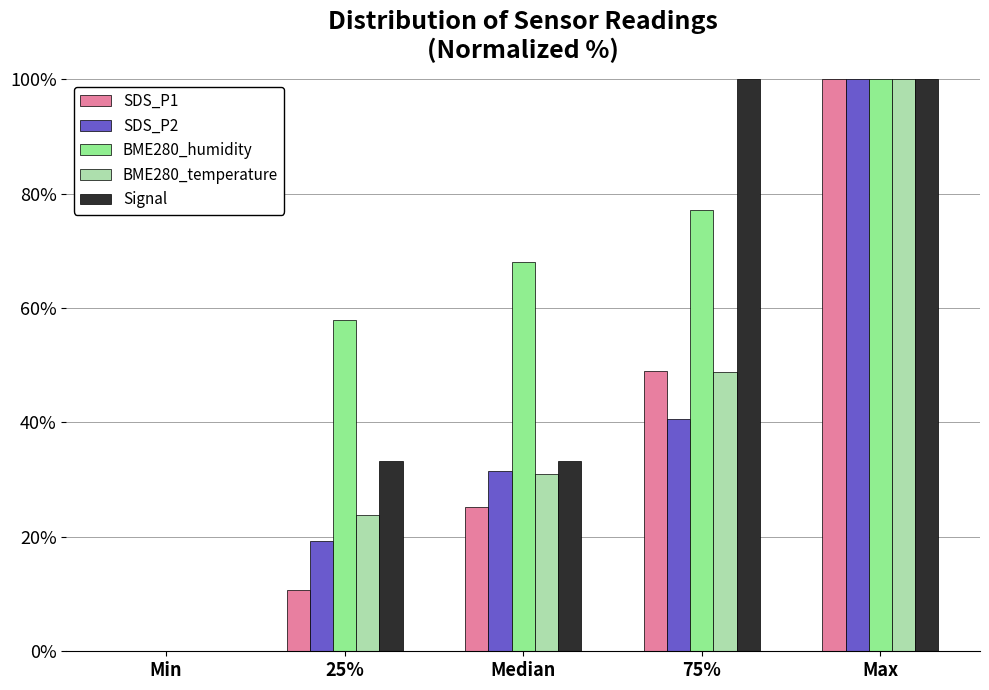

Reading right to left, what are all the values shown in this chart?

SDS_P1: Max=100.0	75%=48.9	Median=25.2	25%=10.7	Min=0.0
SDS_P2: Max=100.0	75%=40.5	Median=31.5	25%=19.3	Min=0.0
BME280_humidity: Max=100.0	75%=77.1	Median=68.0	25%=57.8	Min=0.0
BME280_temperature: Max=100.0	75%=48.9	Median=31.1	25%=23.9	Min=0.0
Signal: Max=100.0	75%=100.0	Median=33.3	25%=33.3	Min=0.0